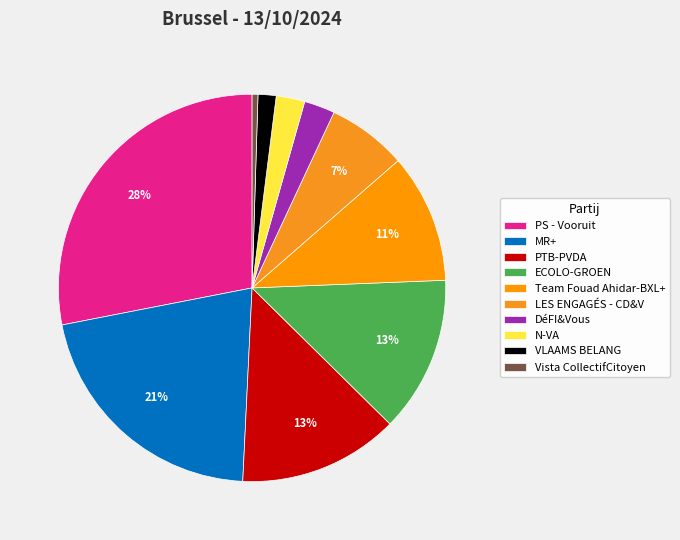

To the nearest percent, what is the difference between the largest and smallest slice percentages?

28%